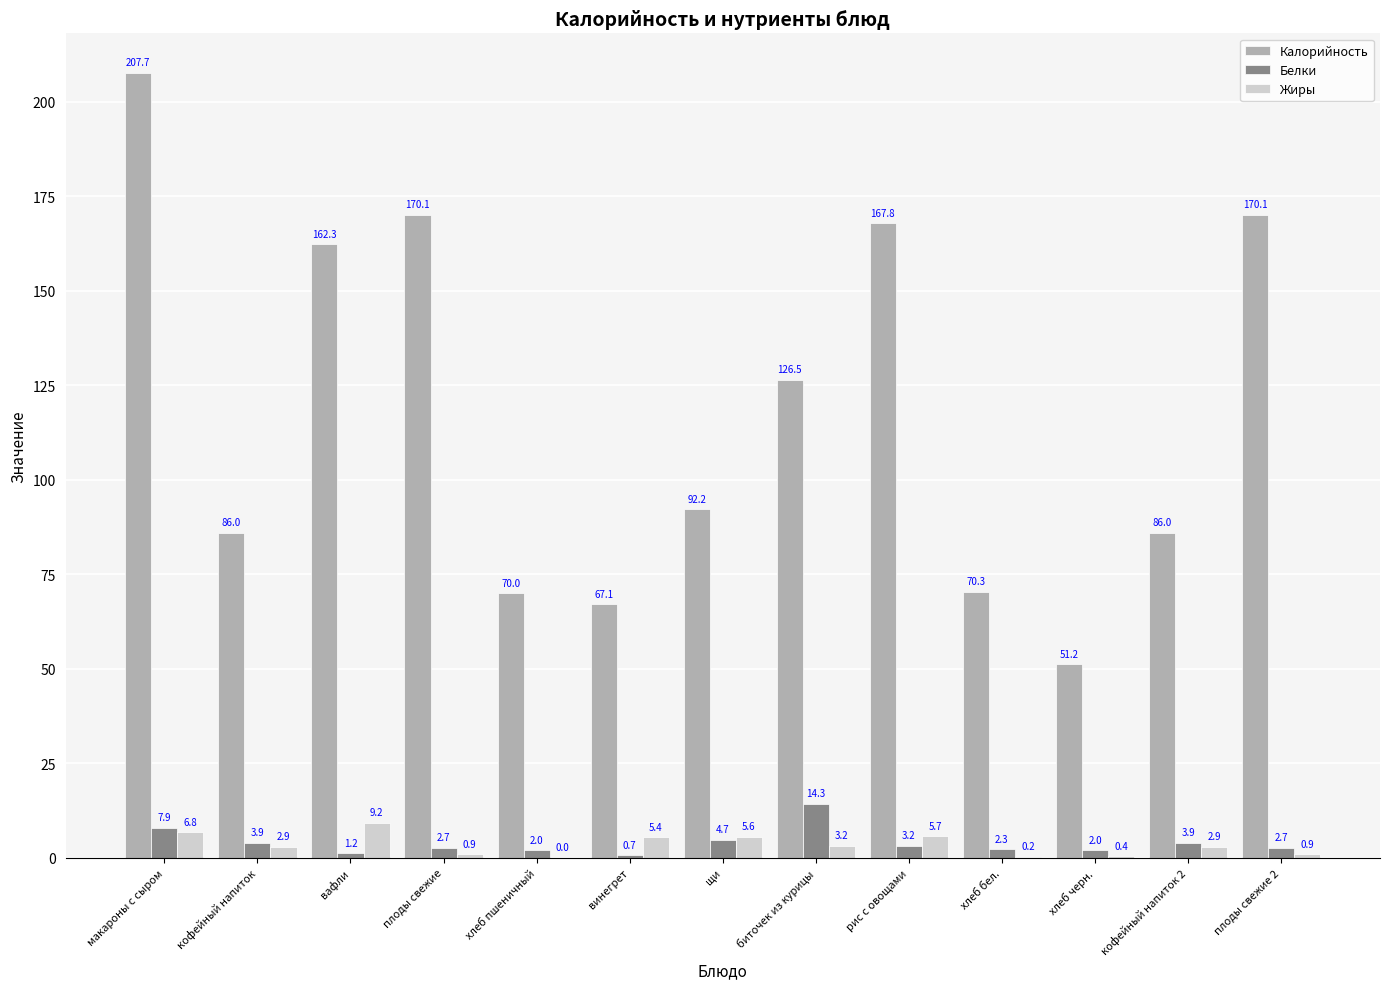

What is the sum of the Калорийность values at хлеб черн. and щи?

143.4